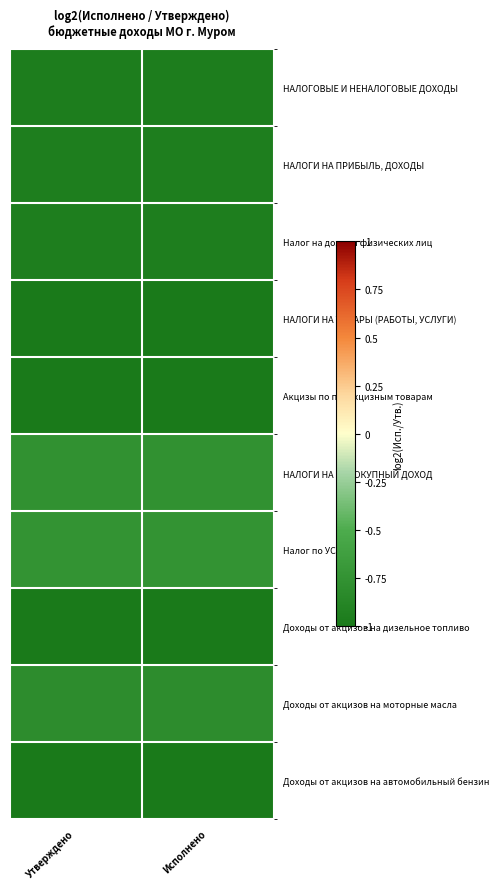

Reading left to right, extract all data points from this chart.

НАЛОГОВЫЕ И НЕНАЛОГОВЫЕ ДОХОДЫ: Утверждено=-1.0	Исполнено=-1.0
НАЛОГИ НА ПРИБЫЛЬ, ДОХОДЫ: Утверждено=-0.9	Исполнено=-0.9
Налог на доходы физических лиц: Утверждено=-0.9	Исполнено=-0.9
НАЛОГИ НА ТОВАРЫ (РАБОТЫ, УСЛУГИ): Утверждено=-1.1	Исполнено=-1.1
Акцизы по подакцизным товарам: Утверждено=-1.1	Исполнено=-1.1
НАЛОГИ НА СОВОКУПНЫЙ ДОХОД: Утверждено=-0.8	Исполнено=-0.8
Налог по УСН: Утверждено=-0.7	Исполнено=-0.7
Доходы от акцизов на дизельное топливо: Утверждено=-1.1	Исполнено=-1.1
Доходы от акцизов на моторные масла: Утверждено=-0.8	Исполнено=-0.8
Доходы от акцизов на автомобильный бензин: Утверждено=-1.0	Исполнено=-1.0